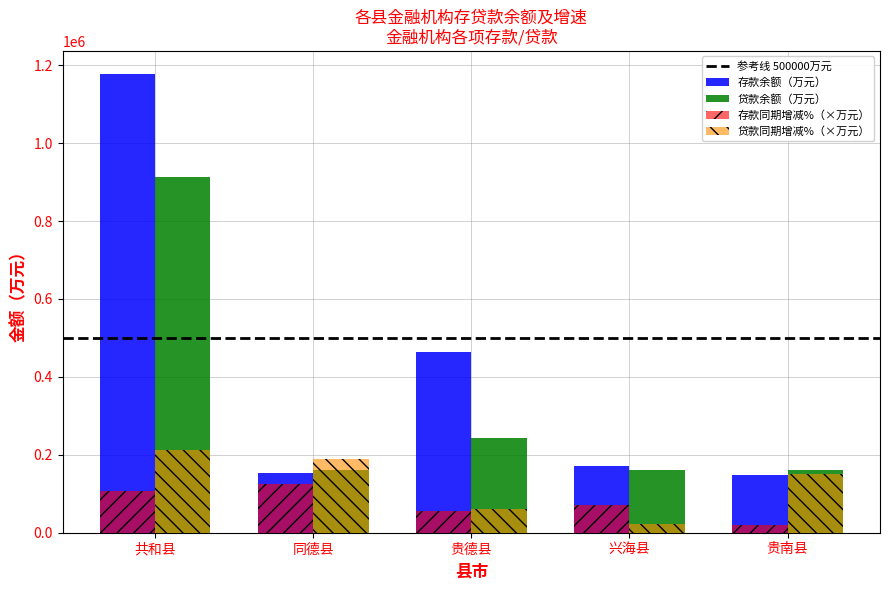

How many distinct data groups are displayed?

4